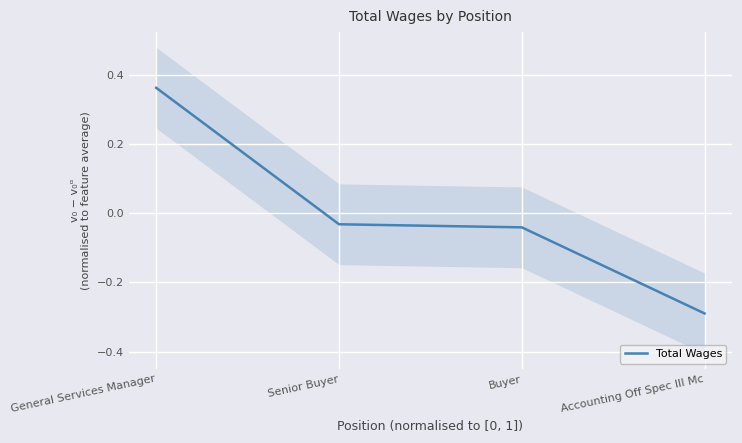

Is it true that the value at Senior Buyer is -0.1?

False